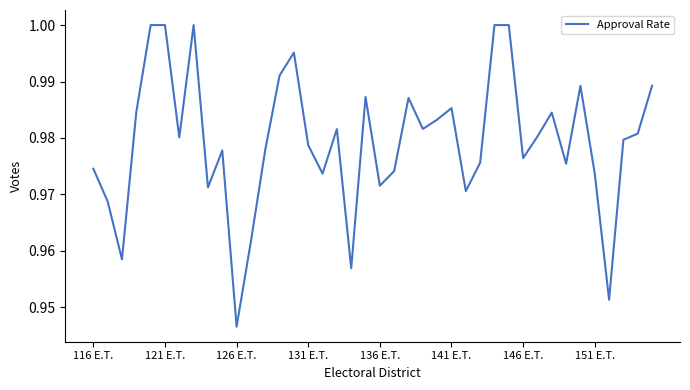

What is the difference between the maximum and minimum values?

0.1